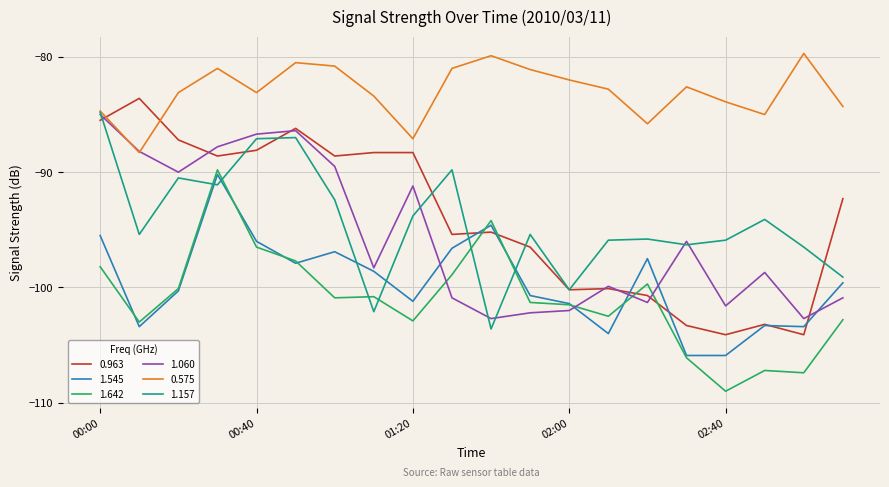

Does the chart have visible grid lines?

Yes